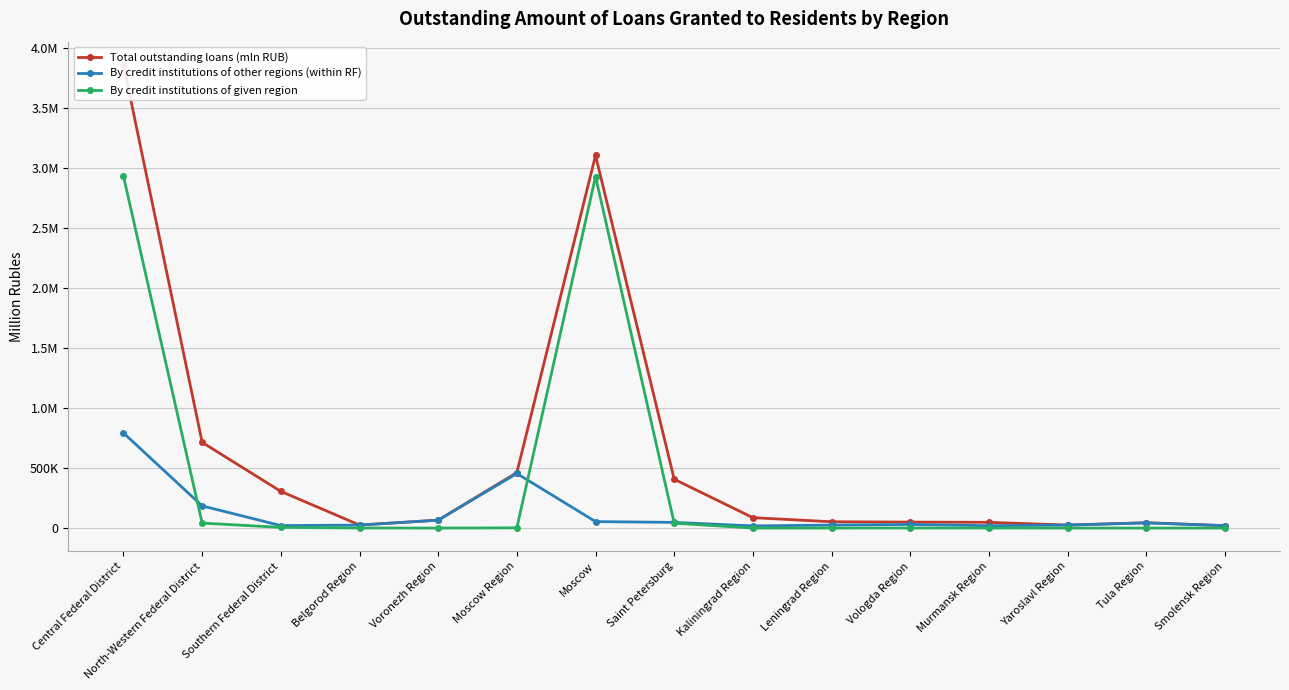

What is the sum of all By credit institutions of other regions (within RF) values?

1823852